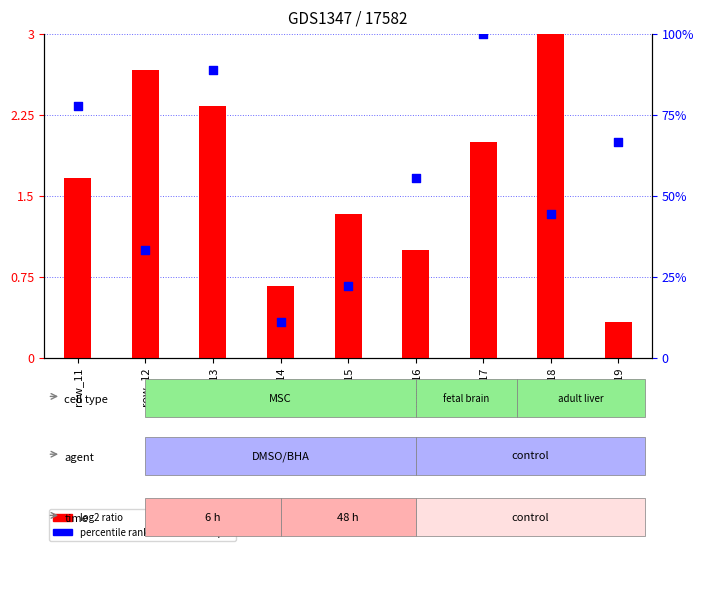

At how many categories does at least one series exceed 16?

8